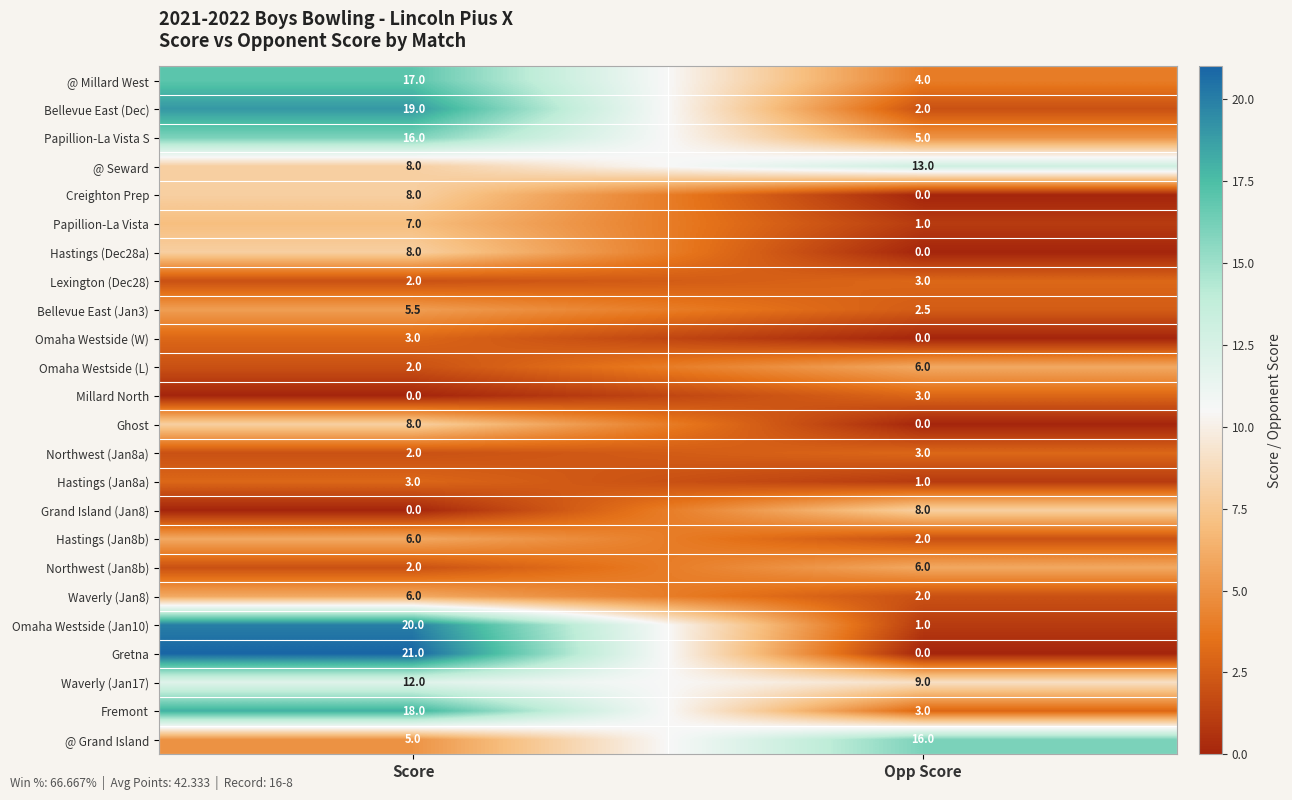

Is it true that @ Seward equals 3.6 at Opp Score?

False